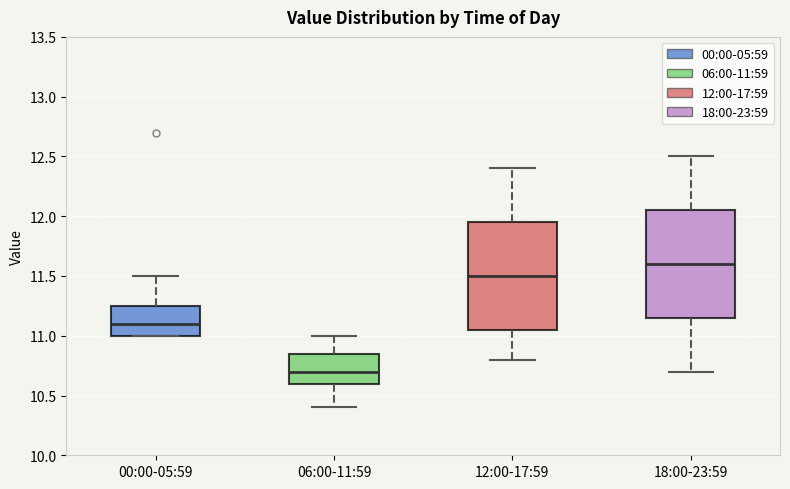

Reading left to right, read every box against the y-axis: the position of its median line, the range the box covers, and the ends of its whiskers. The values are not printed on the chart, so give them approximately, as read against the axis.

00:00-05:59: median 11.10, box 11.00 to 11.25, whiskers 11.00 to 11.50
06:00-11:59: median 10.70, box 10.60 to 10.85, whiskers 10.40 to 11.00
12:00-17:59: median 11.50, box 11.05 to 11.95, whiskers 10.80 to 12.40
18:00-23:59: median 11.60, box 11.15 to 12.05, whiskers 10.70 to 12.50